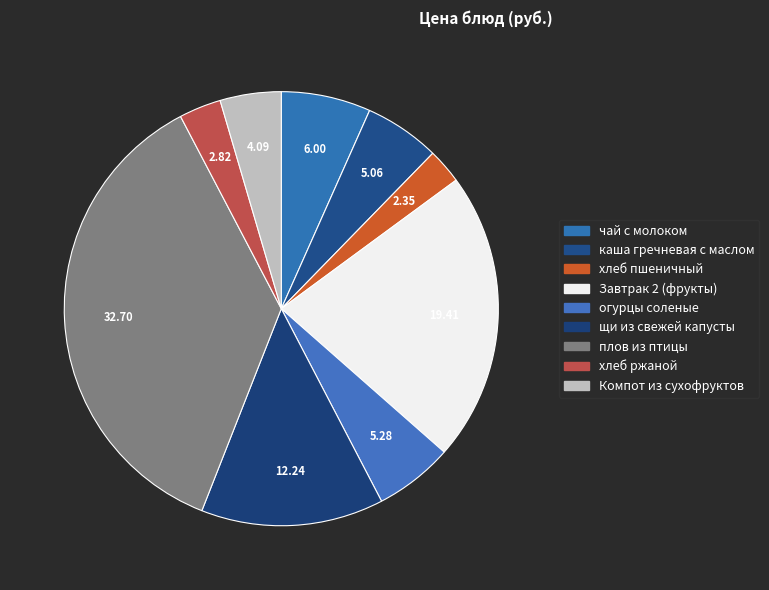

Between Завтрак 2 (фрукты) and чай с молоком, which is larger?

Завтрак 2 (фрукты)